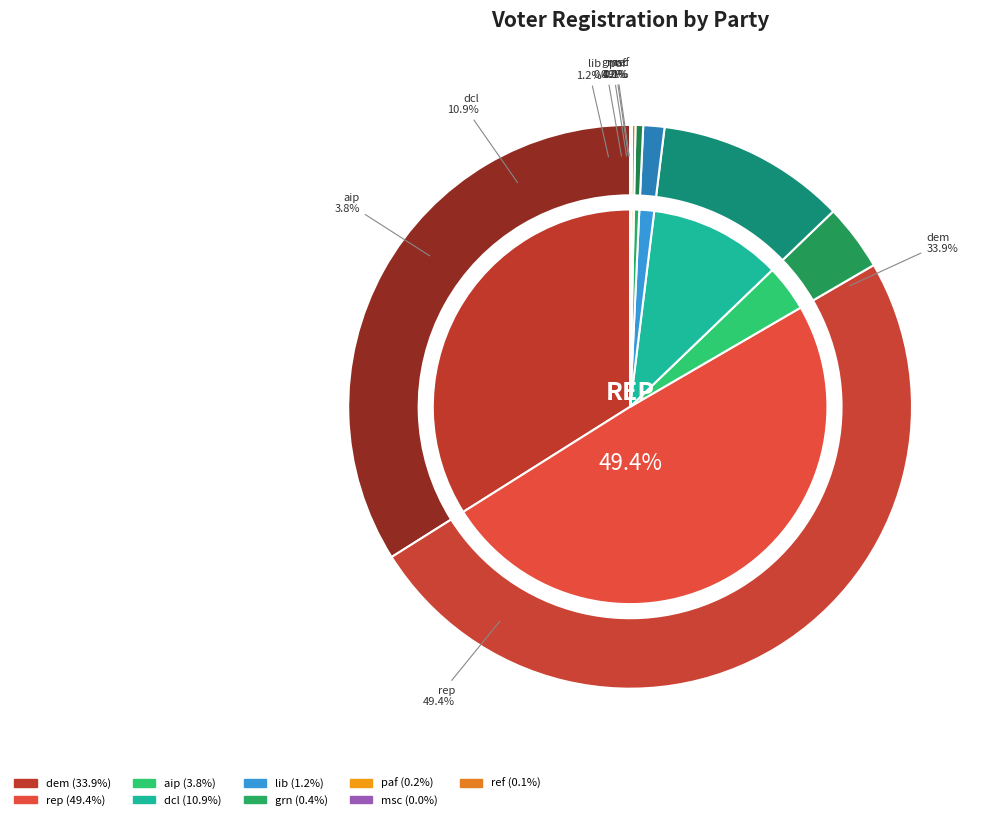

Is it true that dem is 26% of the pie?

False